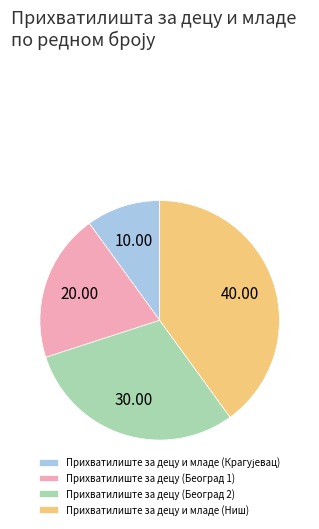

Approximately how many times larger is the value at Прихватилиште за децу и младе (Ниш) compared to Прихватилиште за децу (Београд 1)?

2.0